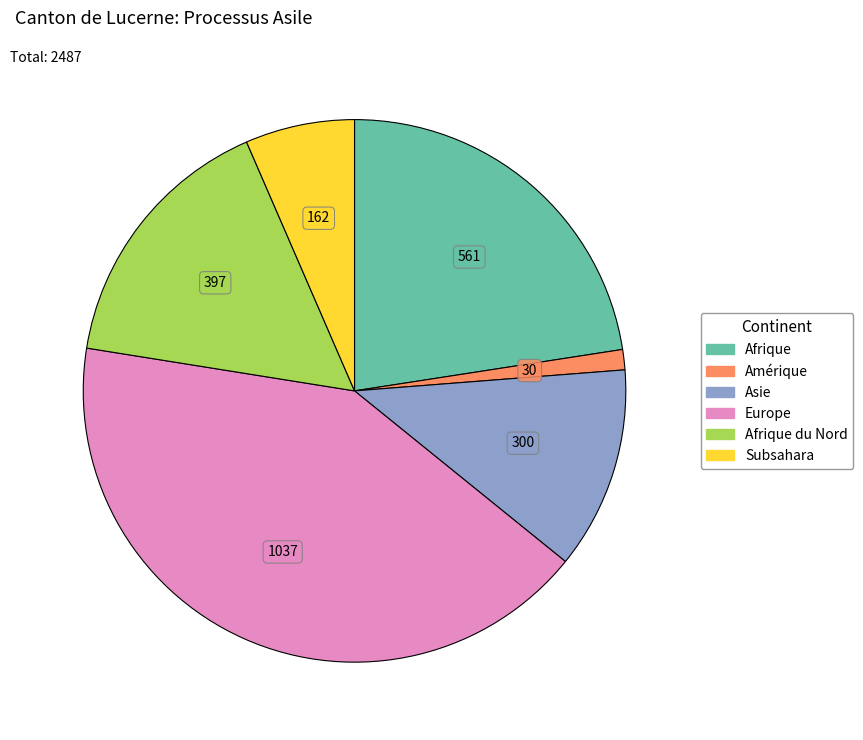

Is there a majority slice in this chart?

No